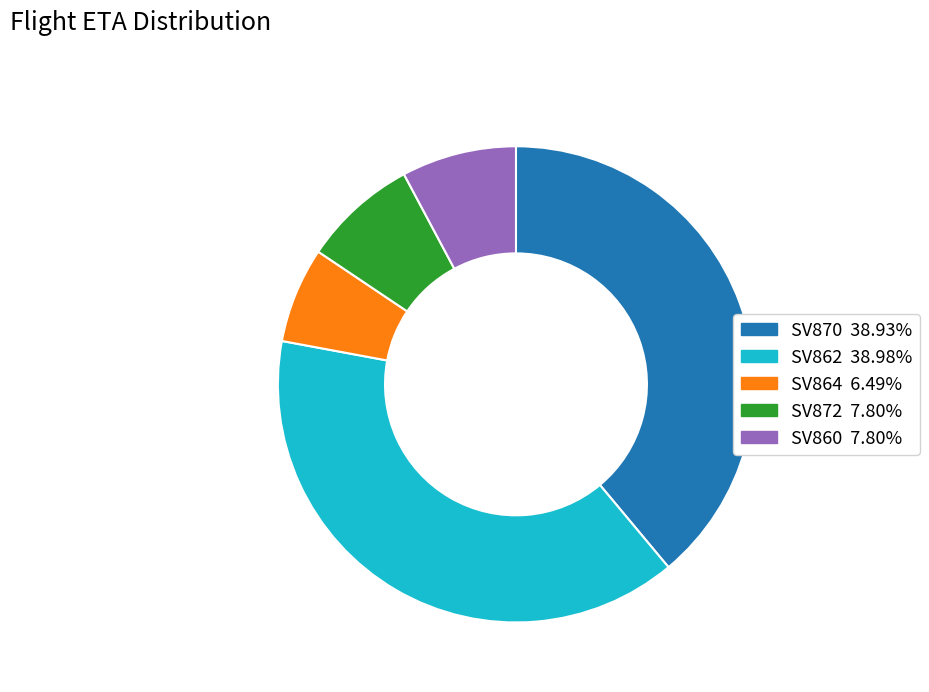

How many segments does this pie chart have?

5